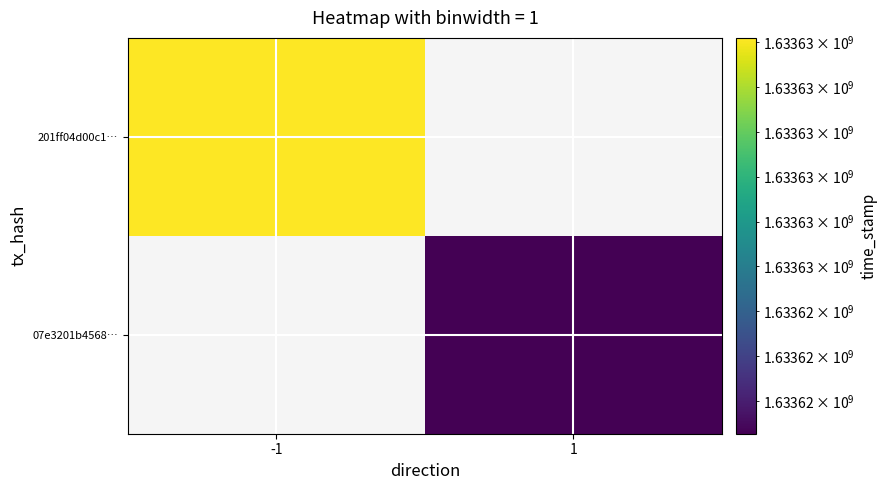

List the labels in order of 07e3201b4568… value, smallest first.

-1, 1